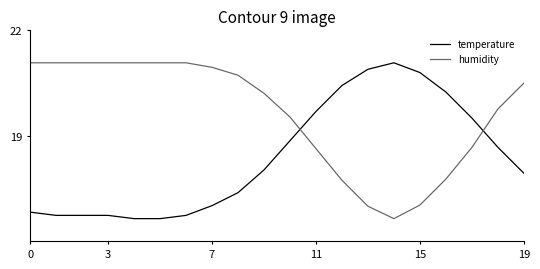

Does the chart have visible grid lines?

No